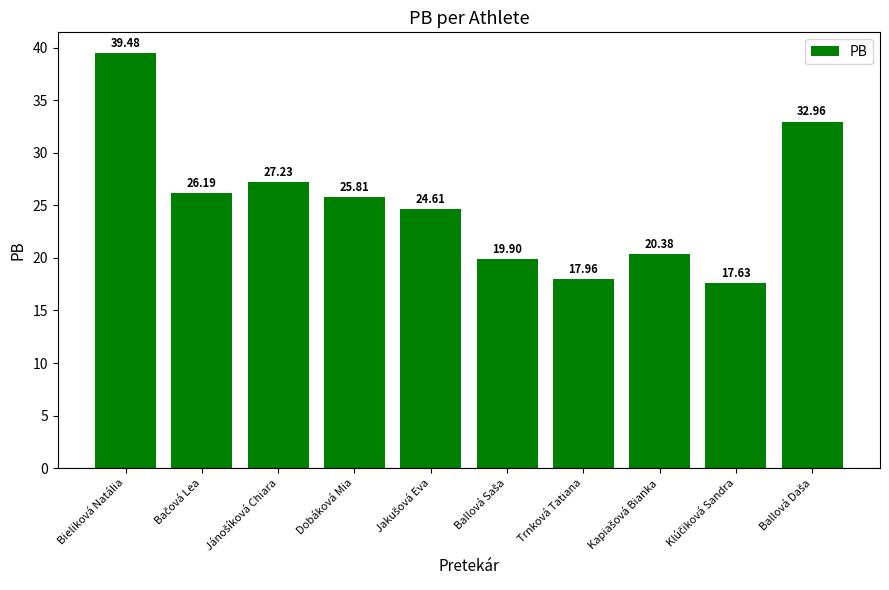

What is the label of the 4th bar from the right?

Trnková Tatiana